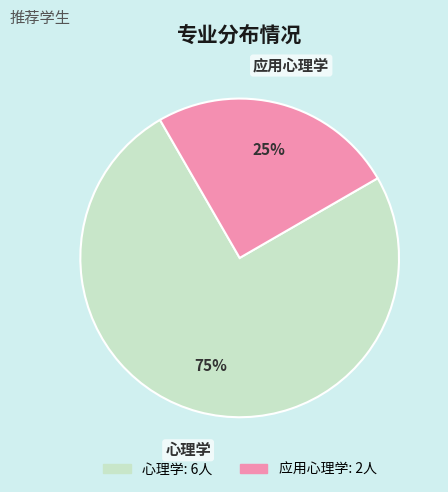

Between 应用心理学 and 心理学, which is larger?

心理学